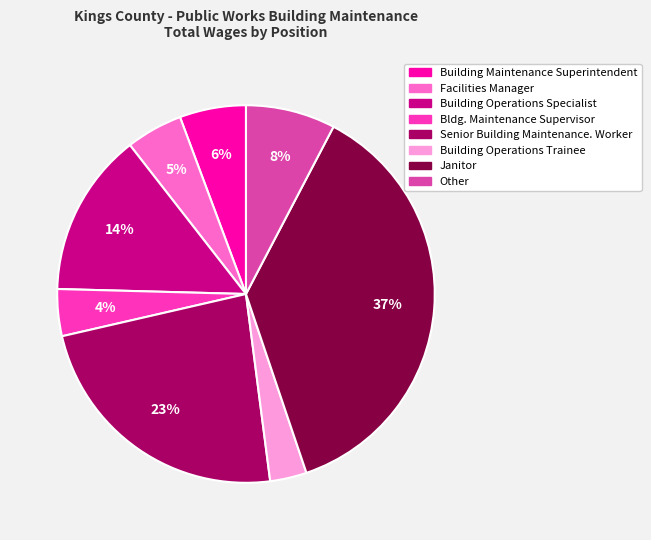

Which category has the smallest portion of the pie?

Building Operations Trainee